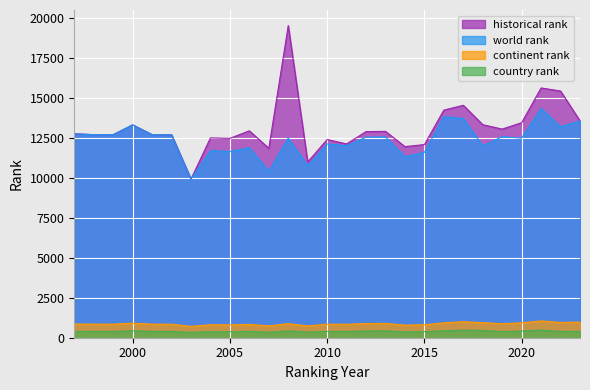

What are all the series names shown in the legend?

historical rank, world rank, continent rank, country rank